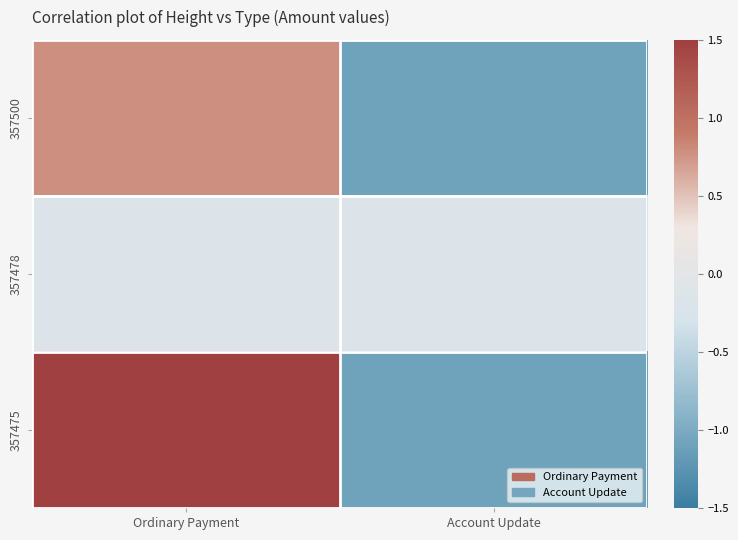

Reading left to right, what are all the values shown in this chart?

357500: Ordinary Payment=0.8	Account Update=-1.1
357478: Ordinary Payment=-0.2	Account Update=-0.2
357475: Ordinary Payment=1.7	Account Update=-1.1